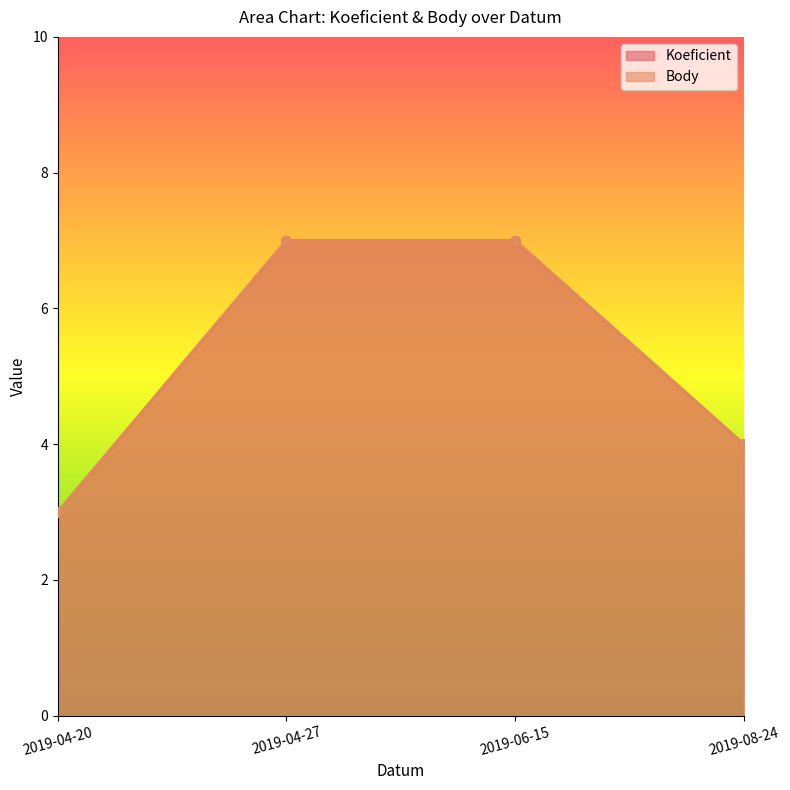

What is the difference between the Koeficient values at 2019-08-24 and 2019-04-27?

3